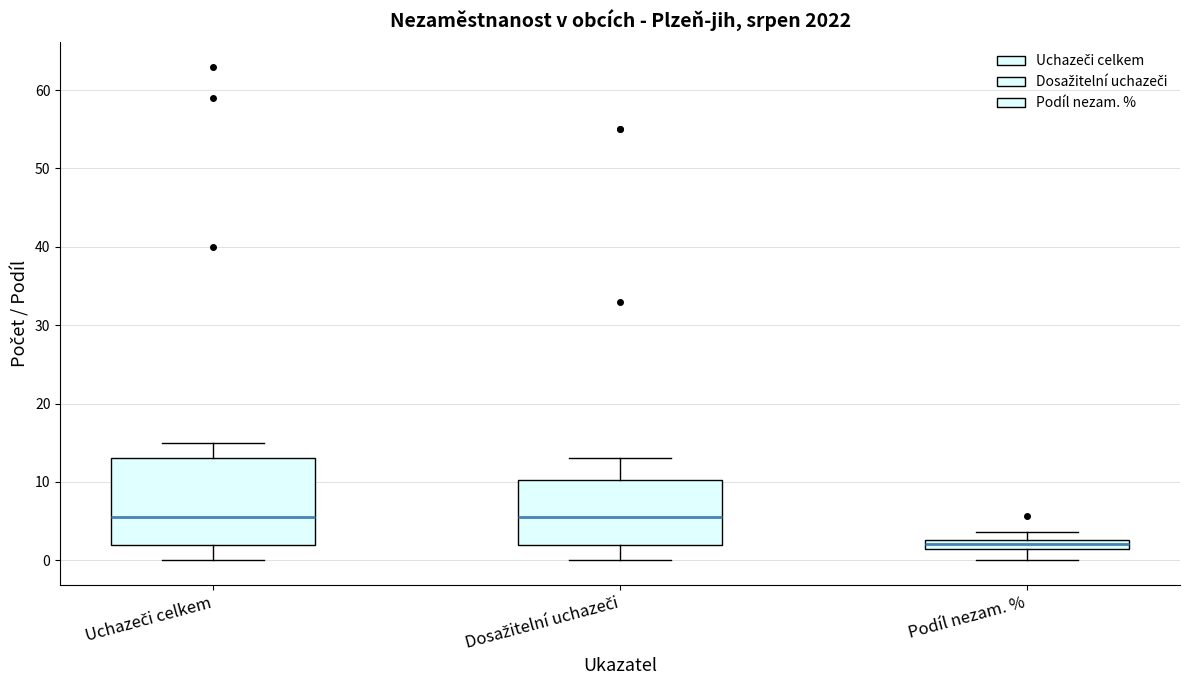

Where is the lower edge of the box for Uchazeči celkem on the y-axis? The values are not printed on the chart, so give them approximately, as read against the axis.

2